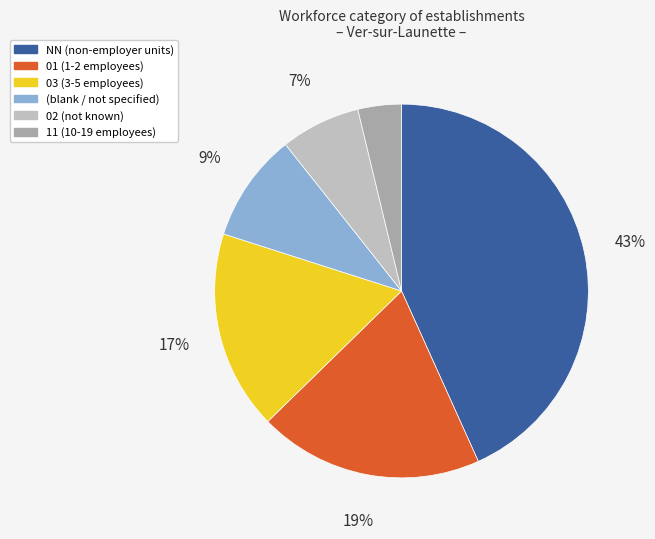

Is there a majority slice in this chart?

No